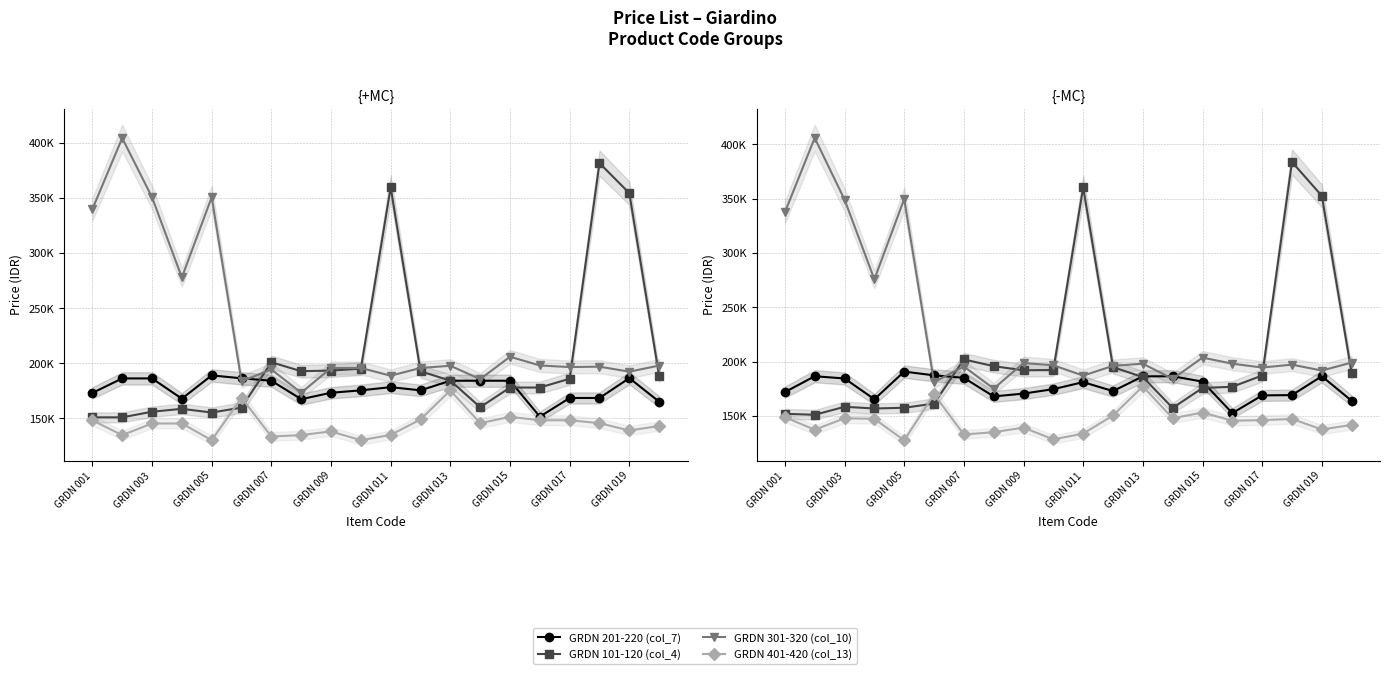

The GRDN 401-420 (col_13) series shows 201395.7 at 18. True or false?

False